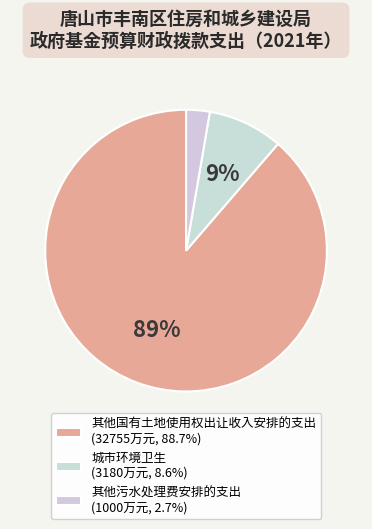

Count the number of slices in the pie.

3